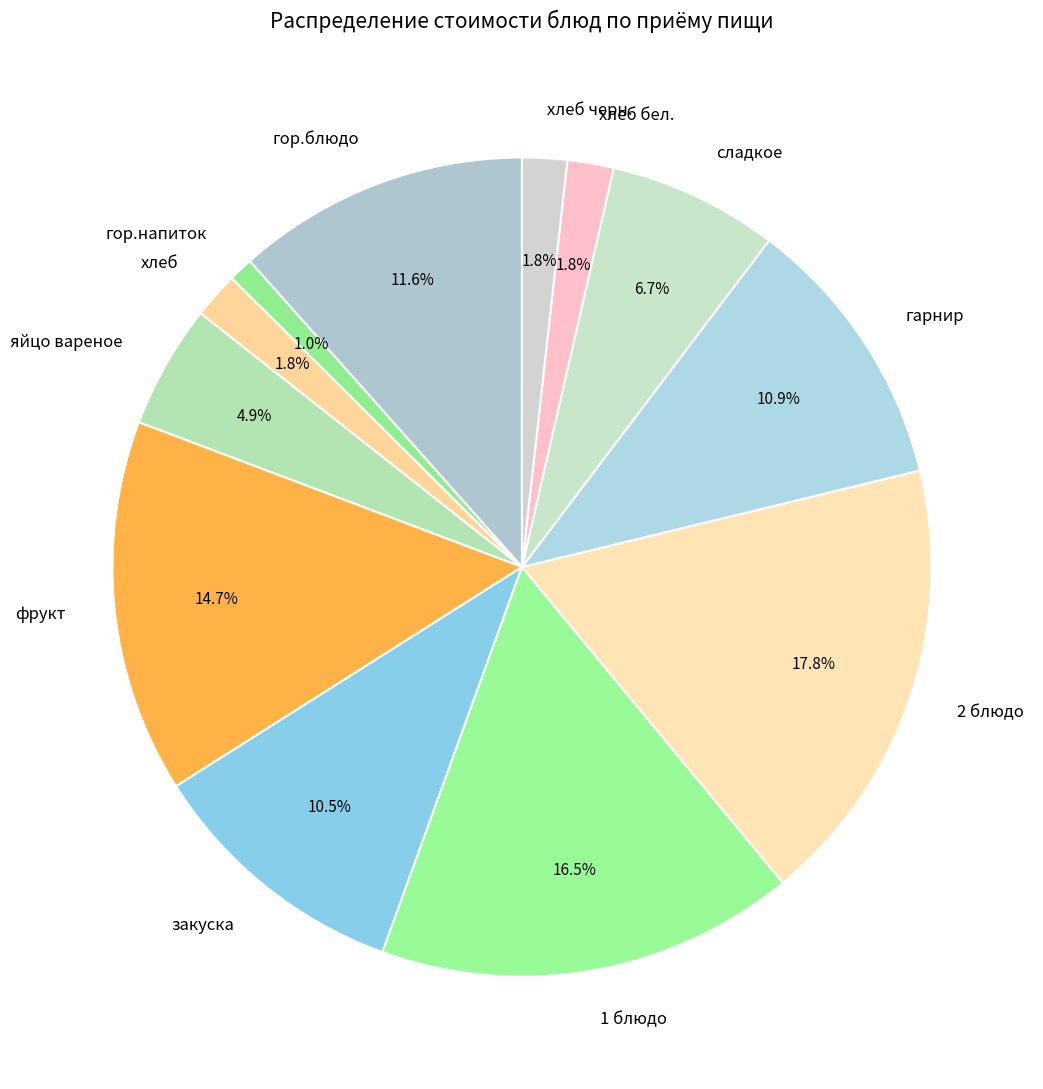

What portion of the pie excludes хлеб черн.?

98.2%